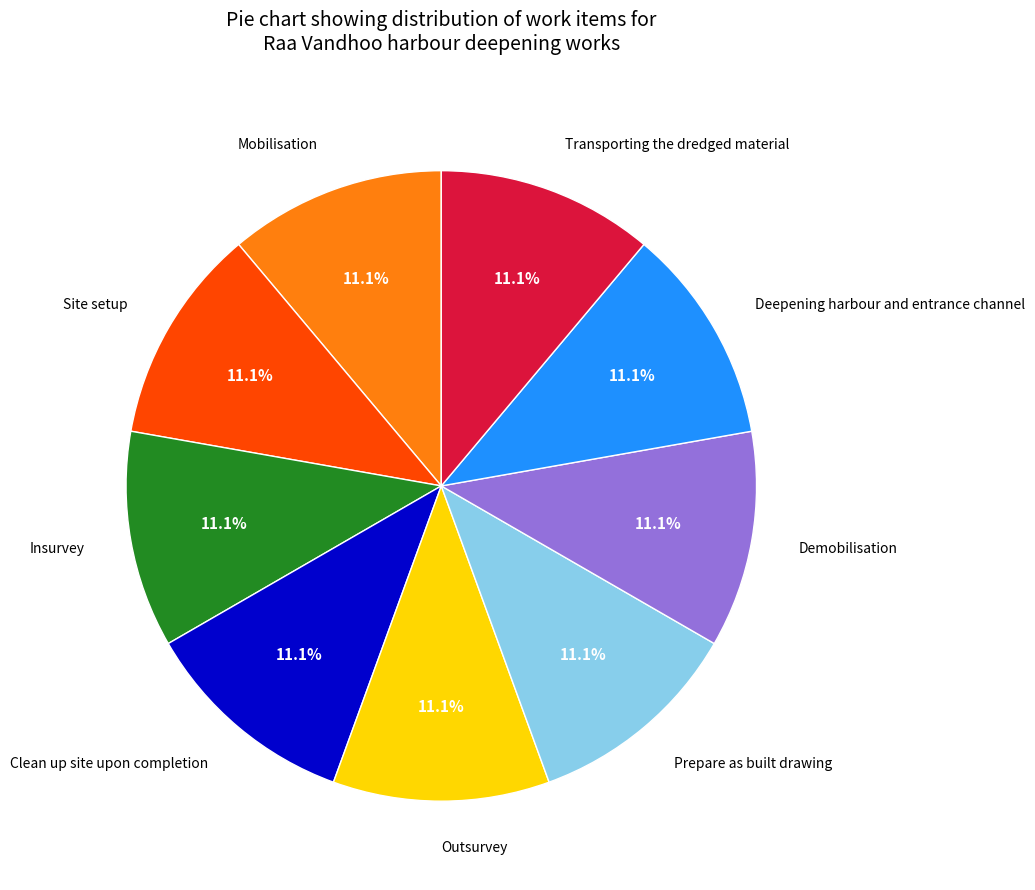

How many segments does this pie chart have?

9